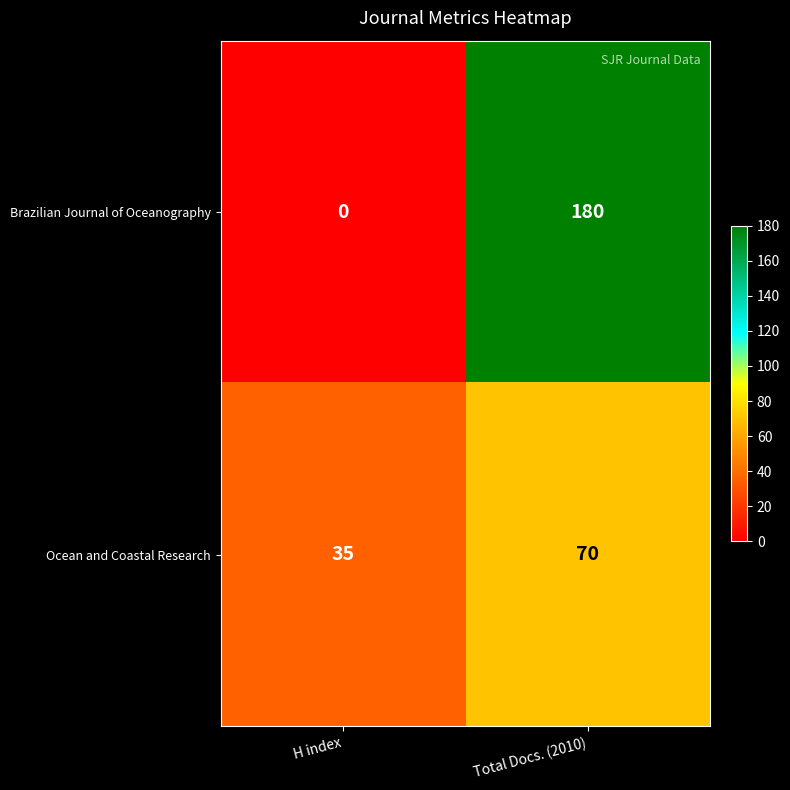

The value of Ocean and Coastal Research at Total Docs. (2010) is 70. True or false?

True